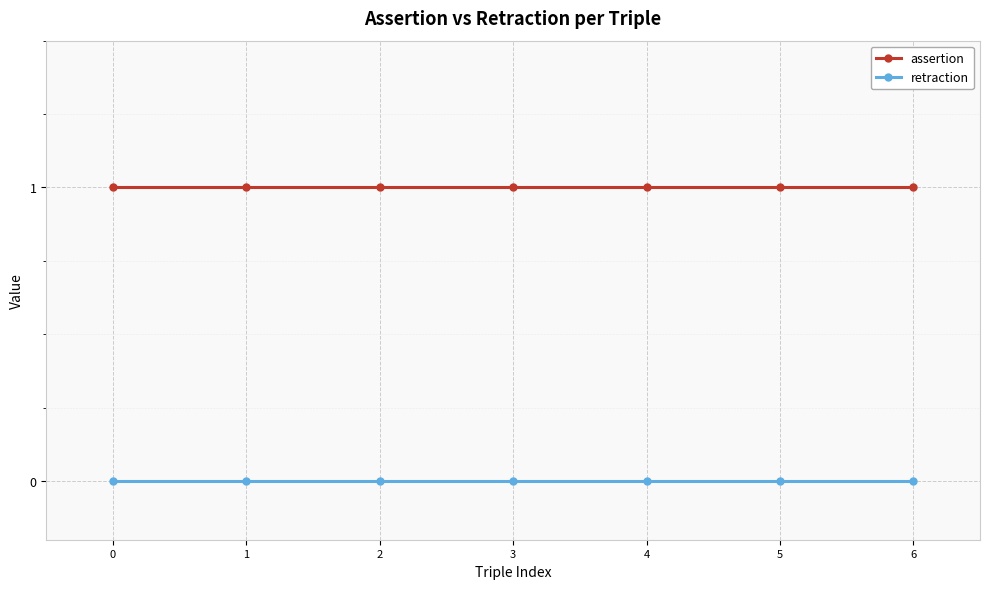

List the series in order of their overall mean, lowest first.

retraction, assertion